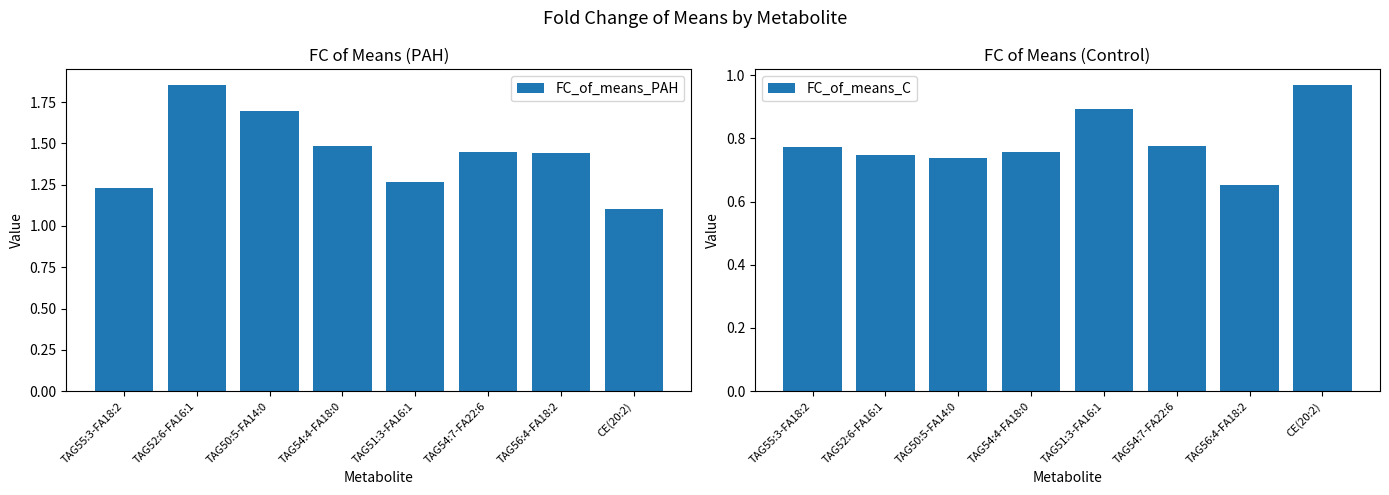

What is the lowest value of the FC_of_means_C series?

0.7